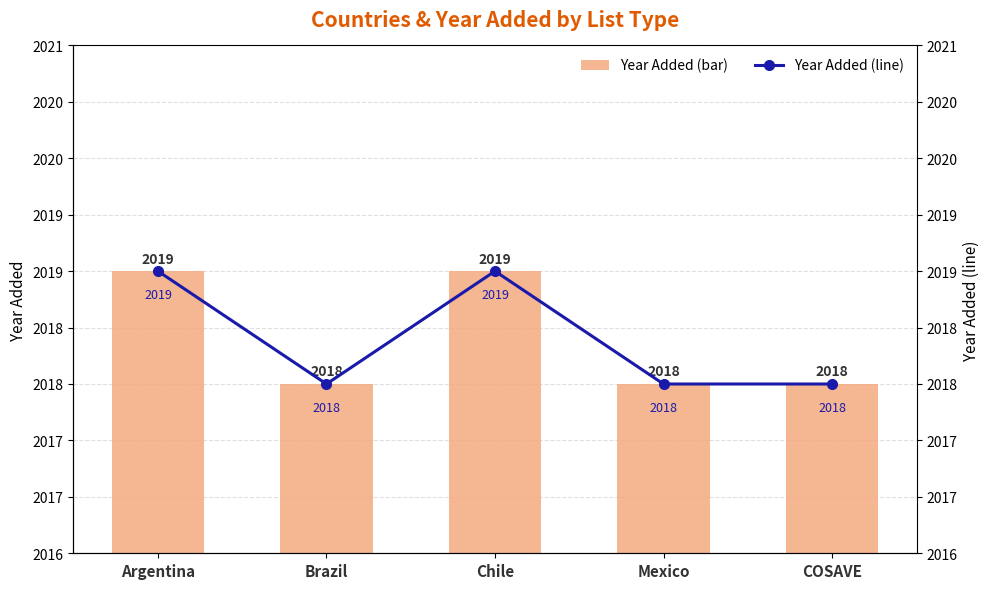

What is the label of the 3rd bar from the left?

Chile